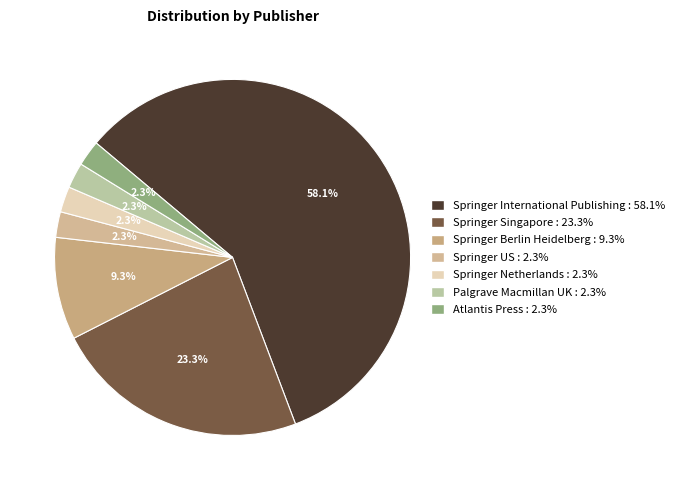

How many segments does this pie chart have?

7